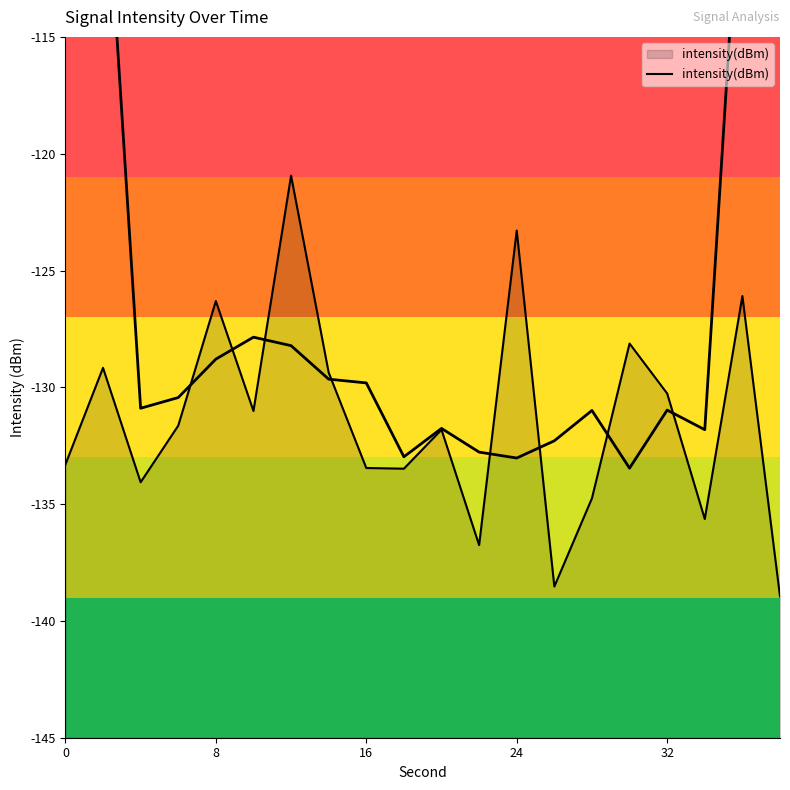

Does the chart display data point markers on the line(s)?

No